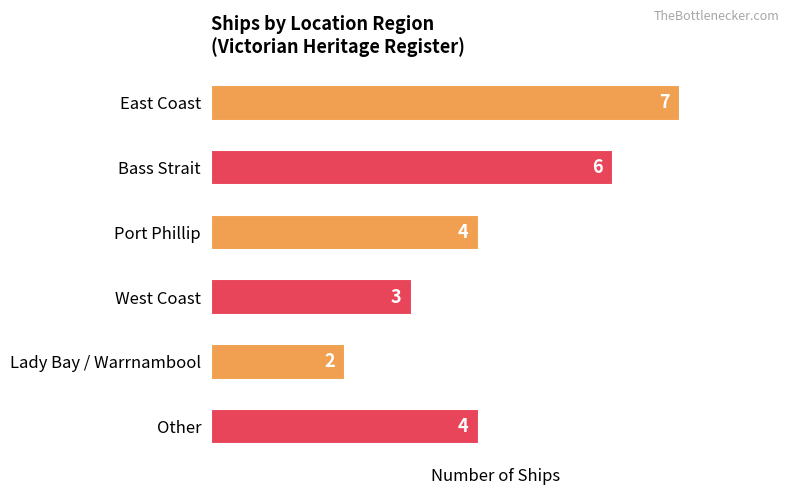

Which label corresponds to the smallest value in the chart?

Lady Bay / Warrnambool